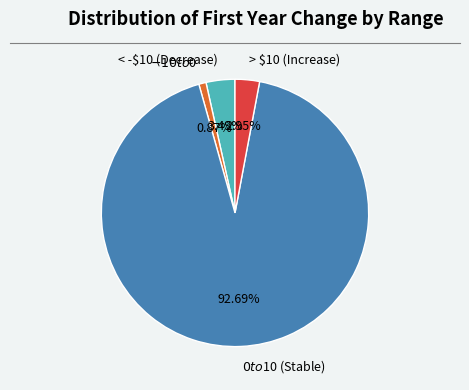

Rank the categories by value from highest to lowest.

$0 to $10 (Stable), < -$10 (Decrease), > $10 (Increase), $-10 to $0